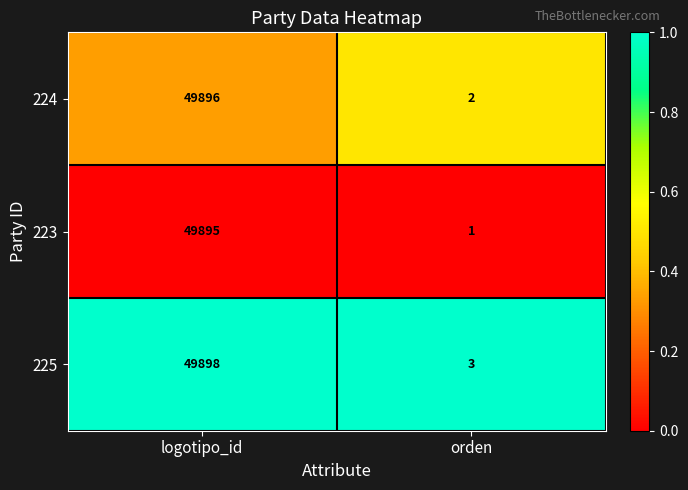

Which category has the lowest value across all series?

orden